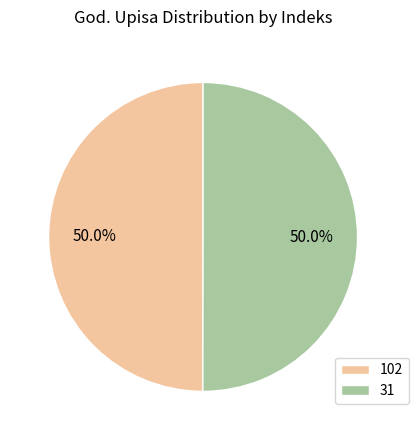

To the nearest percent, what portion does 102 represent?

50%